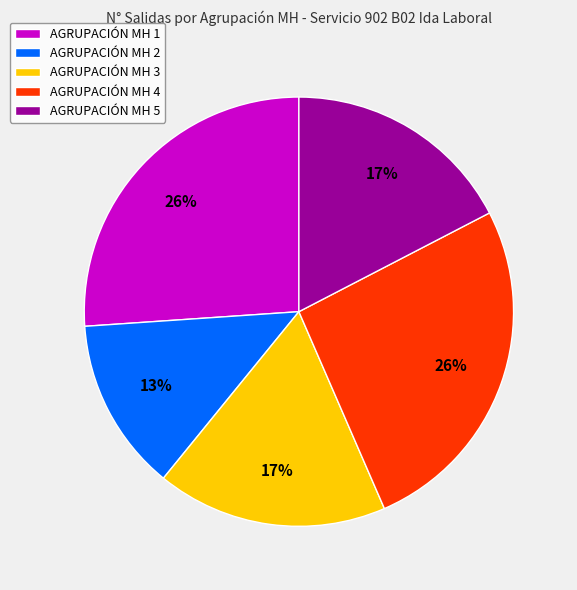

Count the number of slices in the pie.

5